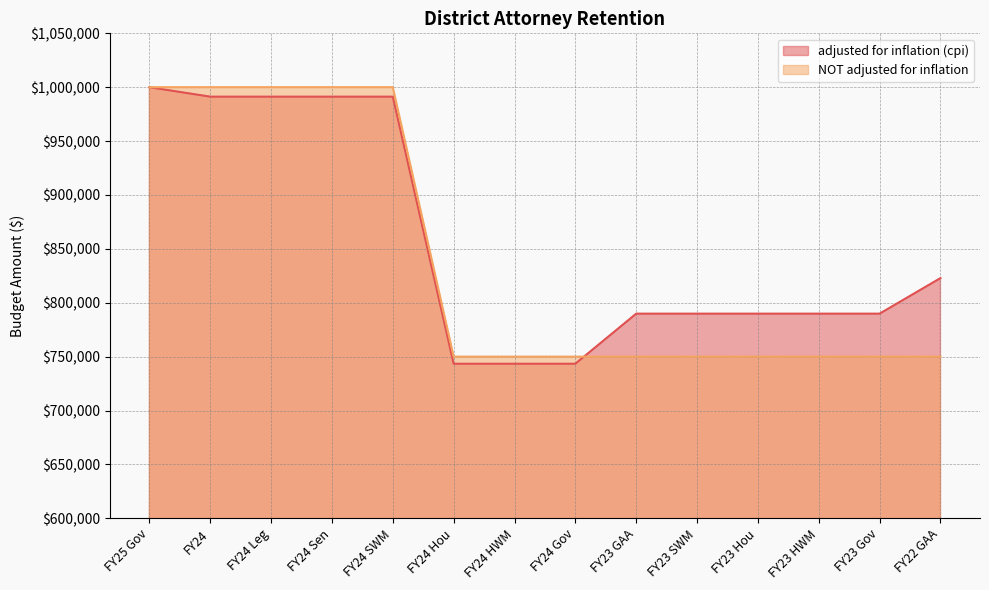

At which category does the chart reach its minimum across all series?

FY24 Hou